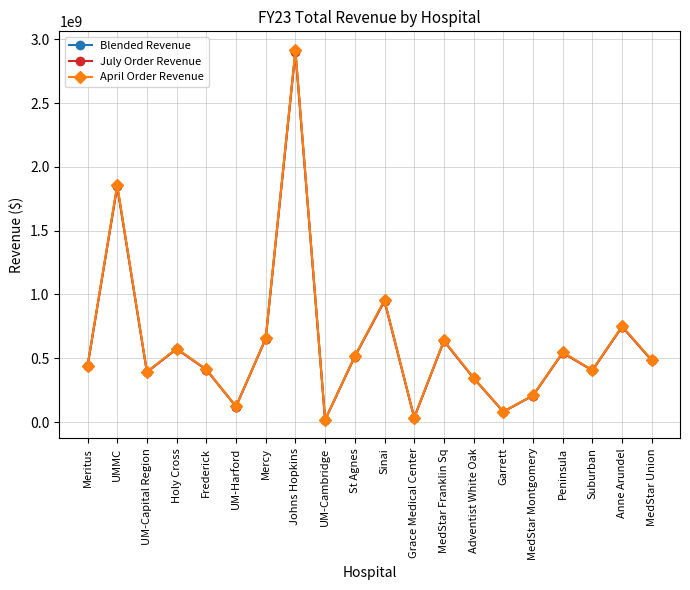

How many data points in July Order Revenue are less than 482871851?

10